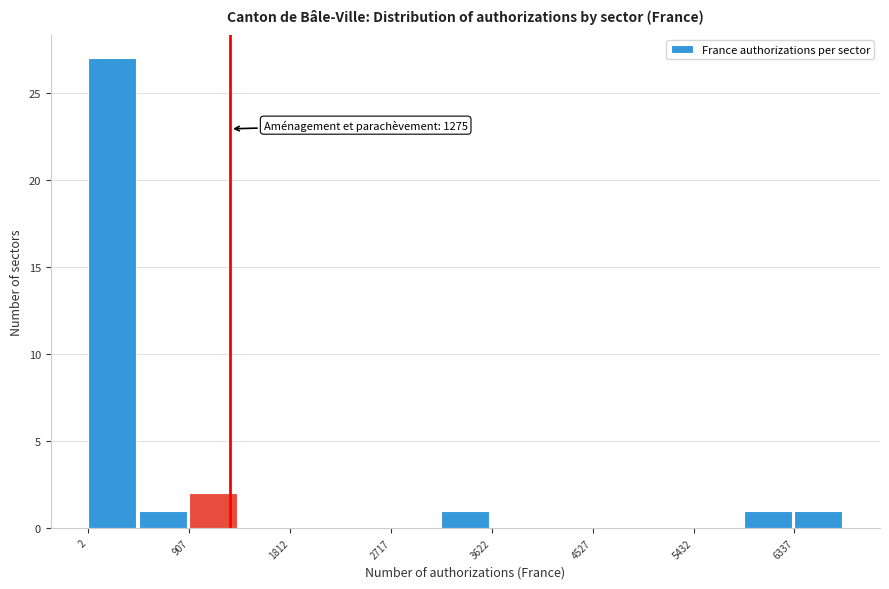

Which range on the x-axis has the tallest bar?

0 to 500